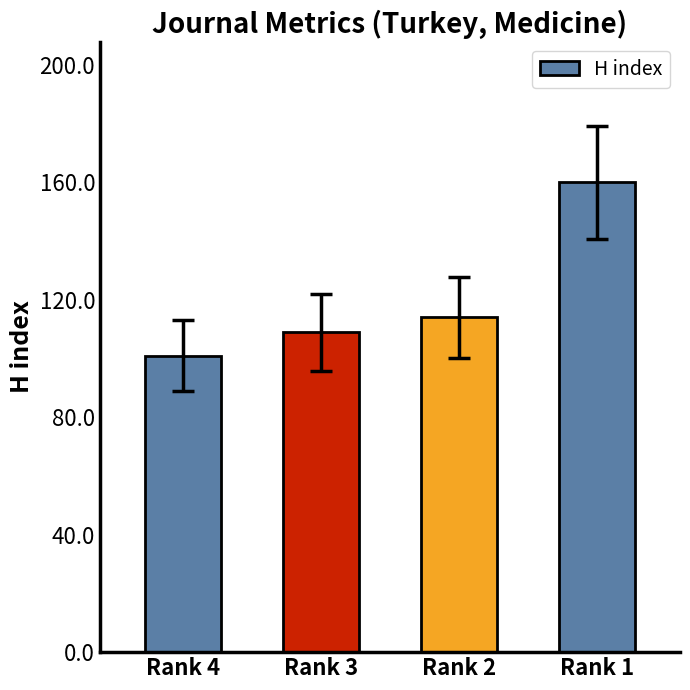

What is the maximum value shown in the chart?

160